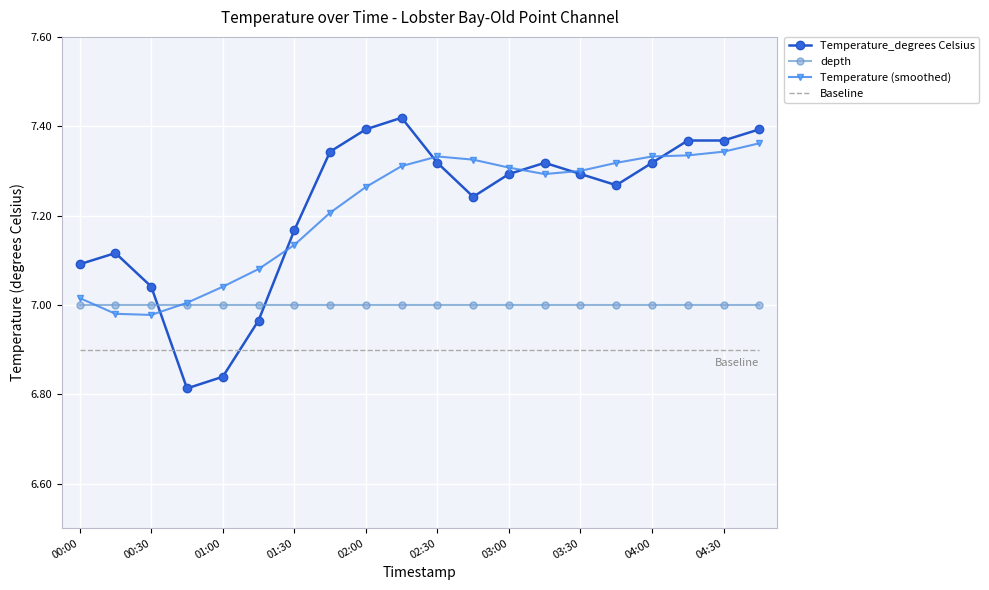

After their last crossing, which series has the higher values: Temperature_degrees Celsius or depth?

Temperature_degrees Celsius